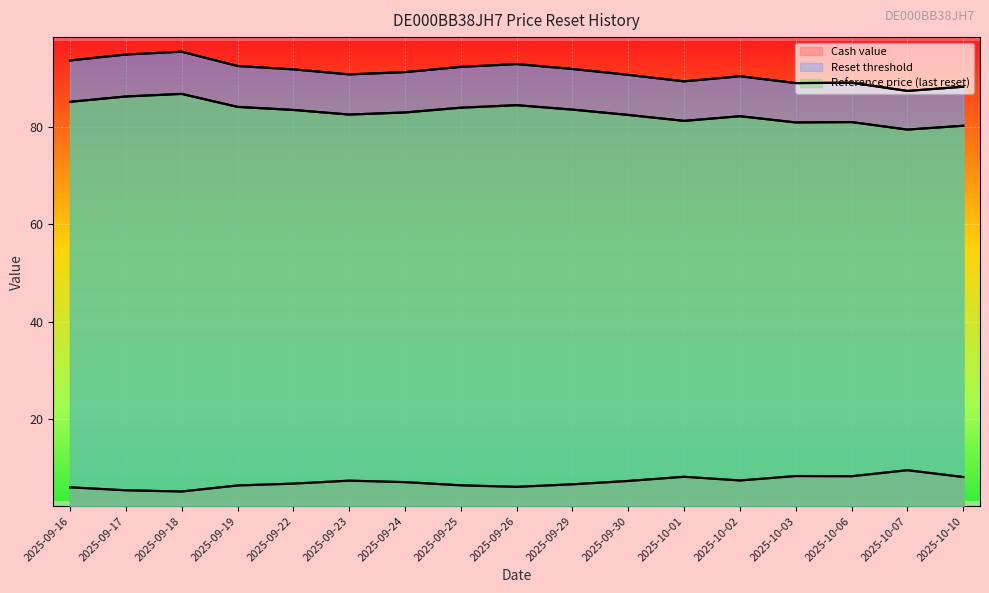

True or false: Reset threshold and Cash value cross at least once.

False